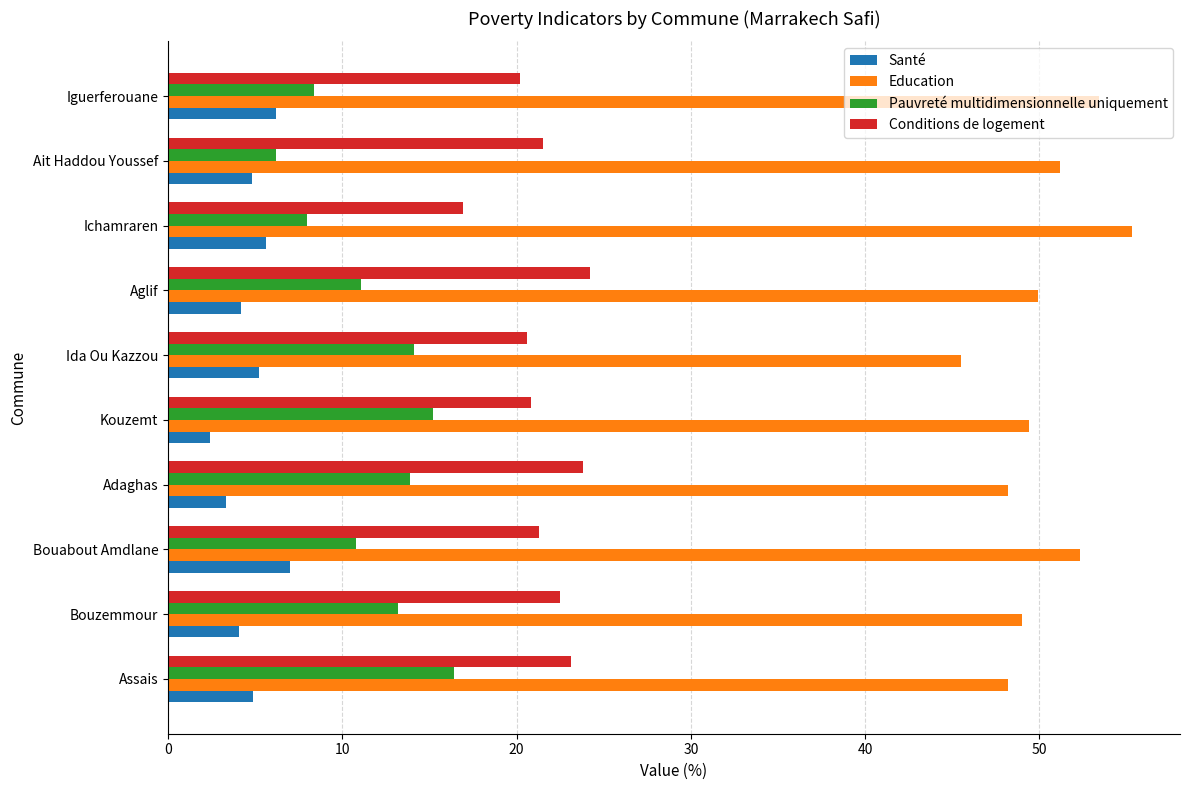

What is the maximum value shown in the chart?

55.3